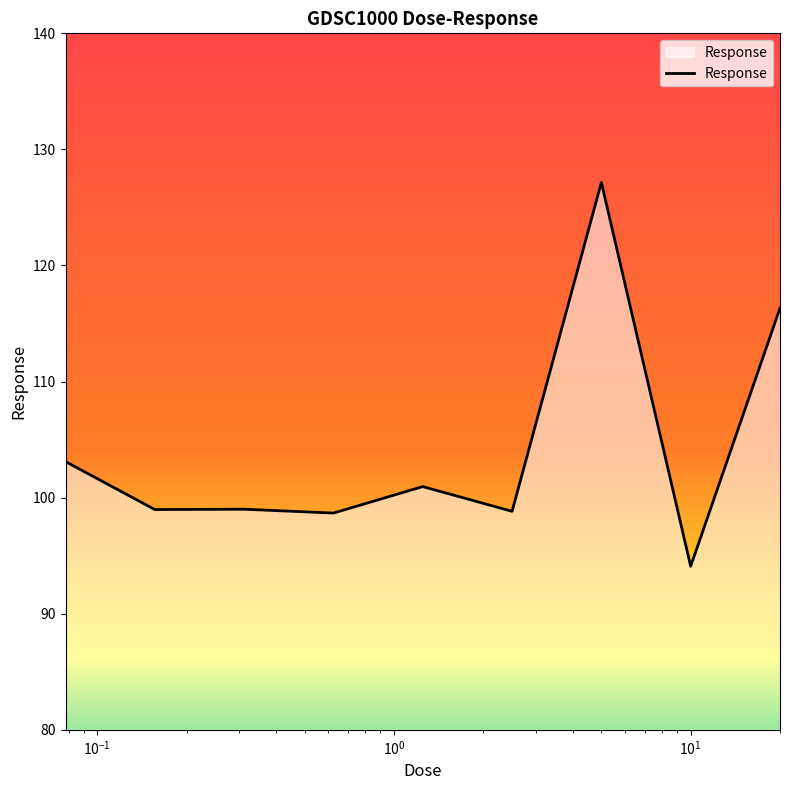

What is the minimum value shown in the chart?

94.1